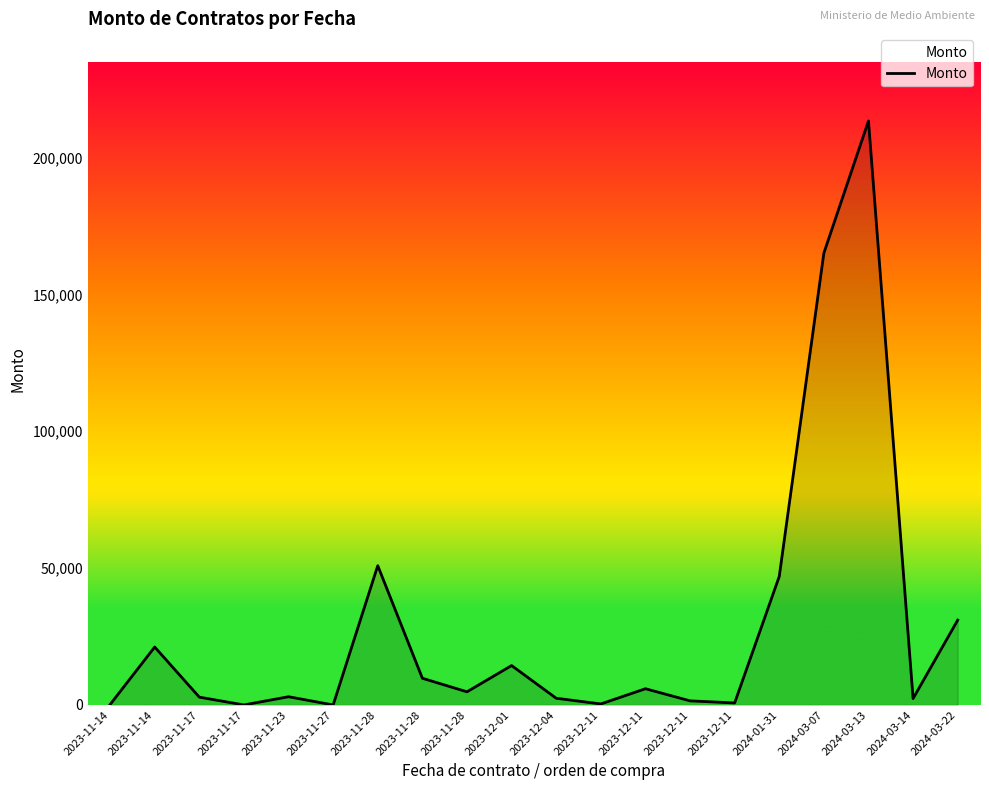

What is the maximum value shown in the chart?

213408.9